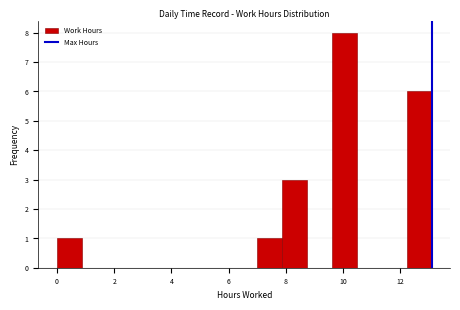

Over which range of the x-axis is the bar tallest?

9.6 to 10.4